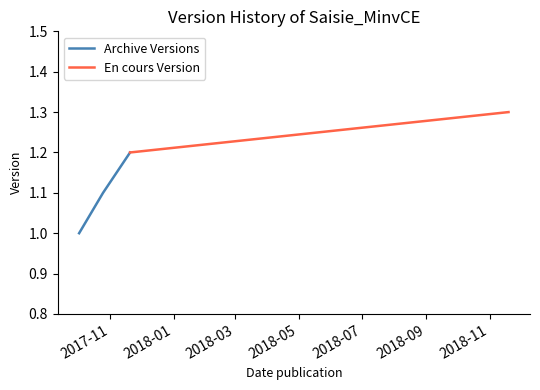

The chart shows a value of 1.3 at 2018-11-19. True or false?

True